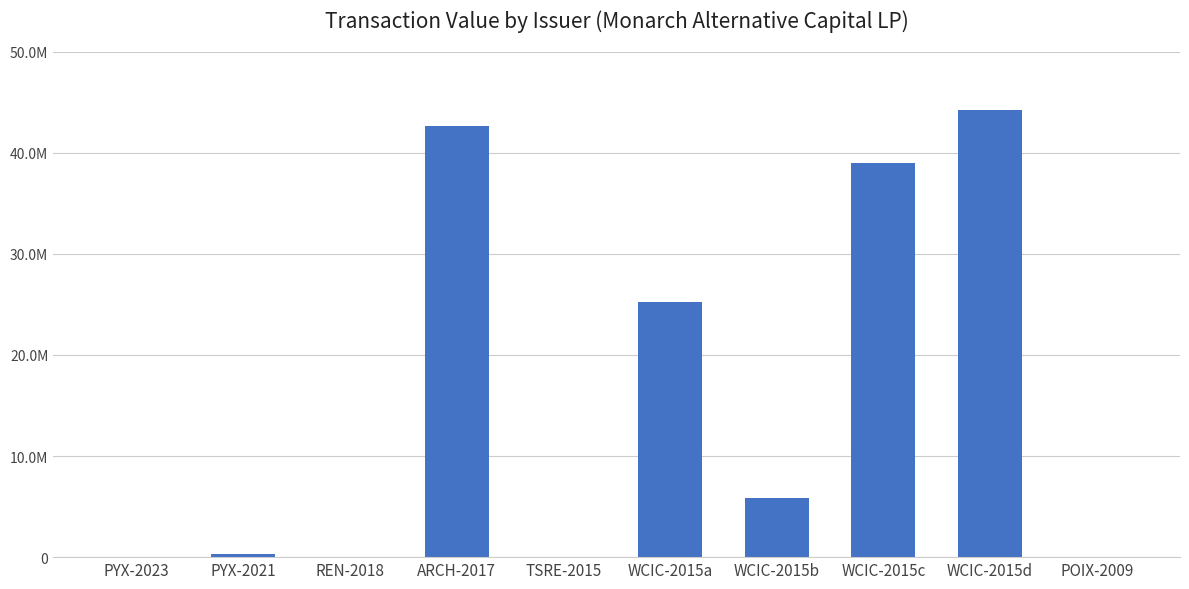

Reading left to right, what are all the values shown in this chart?

20367	267500	10125	42630000	0	25260000	5851230	39008231	44179795	39223